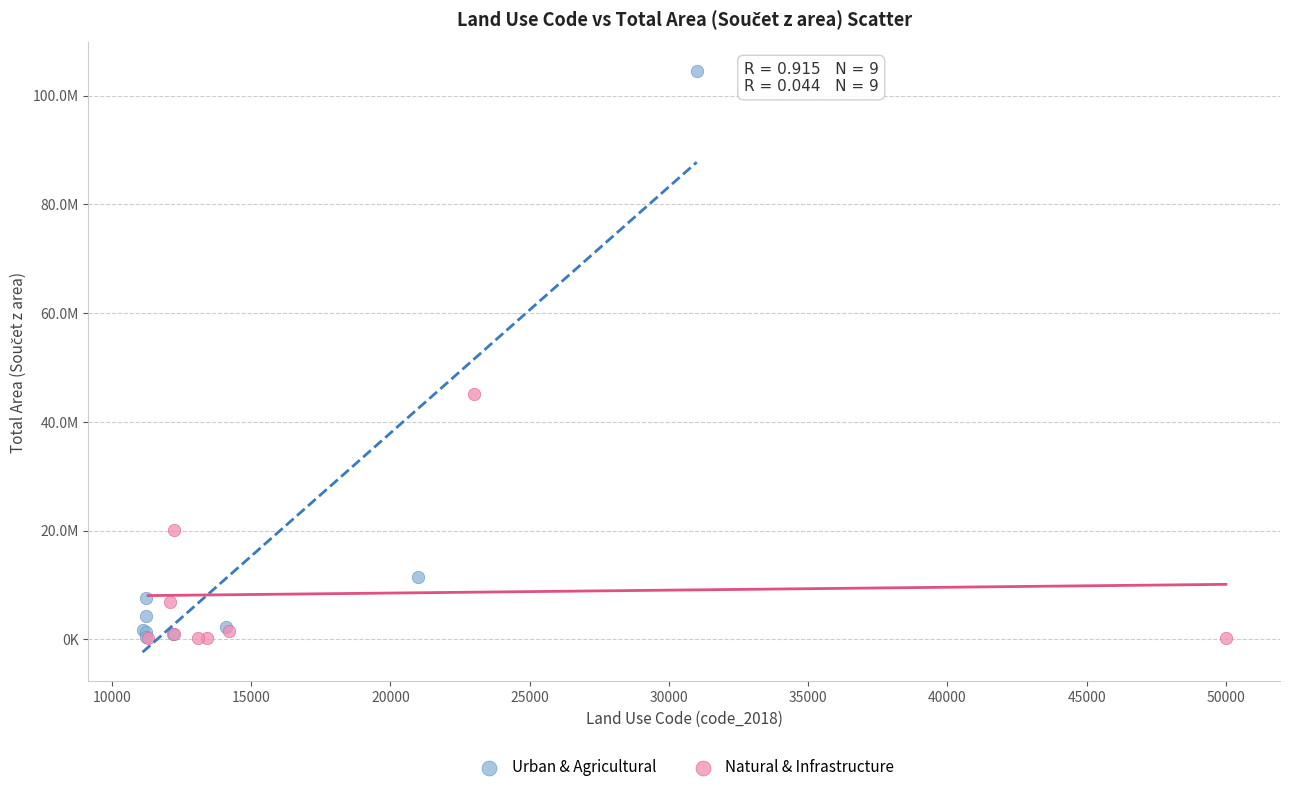

Which series reaches the maximum Y coordinate?

Urban & Agricultural